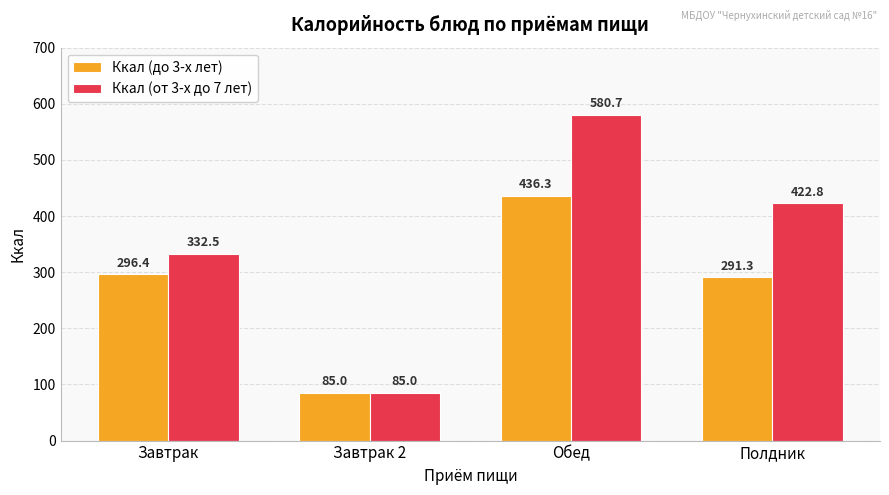

Is the value of Ккал (от 3-х до 7 лет) at Завтрак greater than the value of Ккал (до 3-х лет) at Завтрак?

Yes